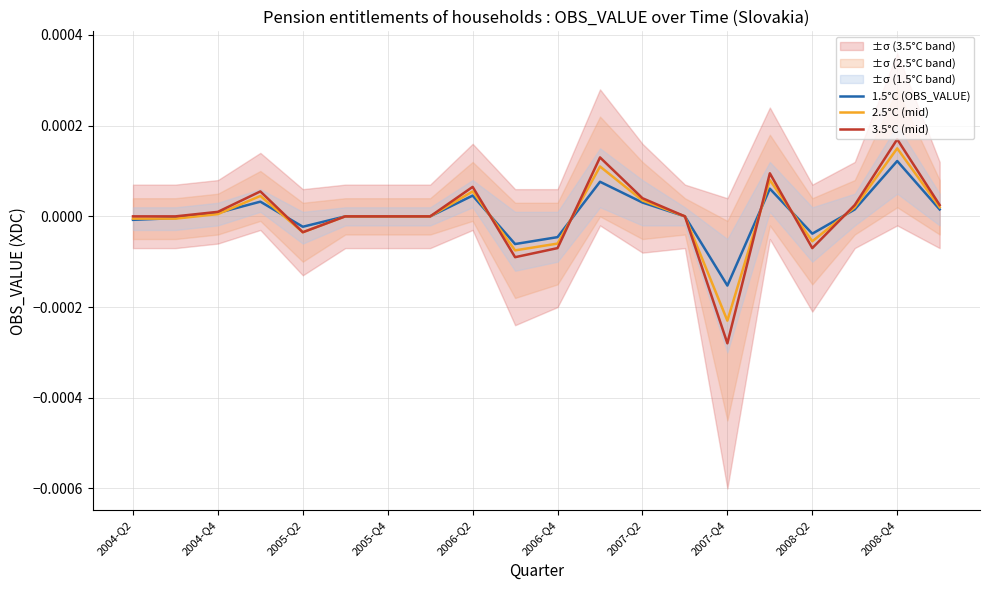

How many negative values does the 2.5°C (mid) series have?

7